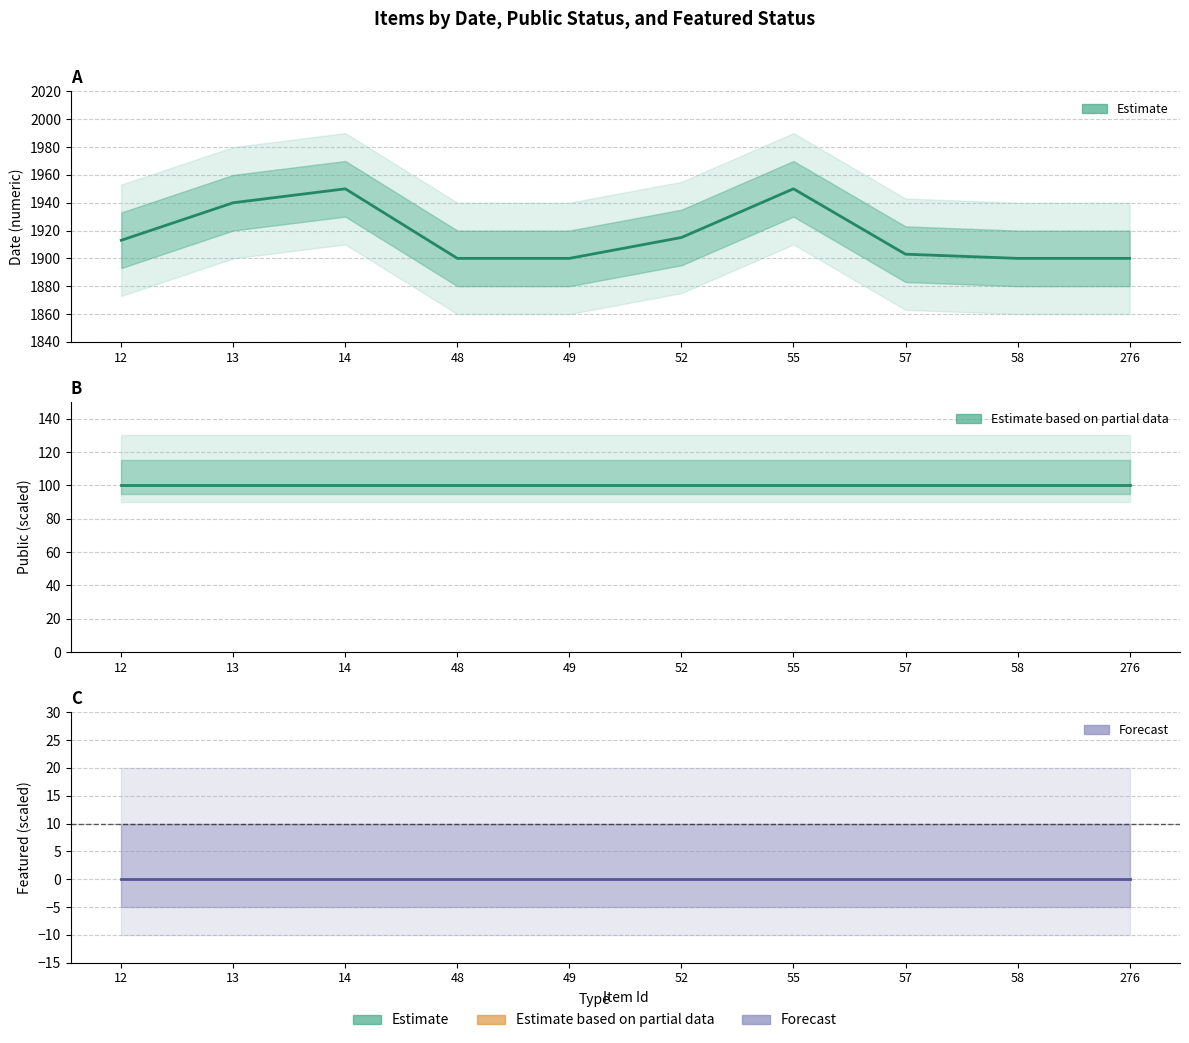

Which category has the highest value in the public series?

12